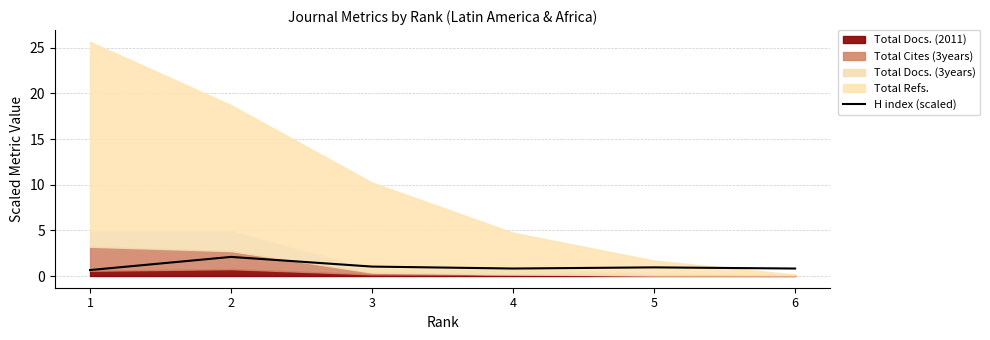

Is it true that H index (scaled) equals 0.8 at 6?

True